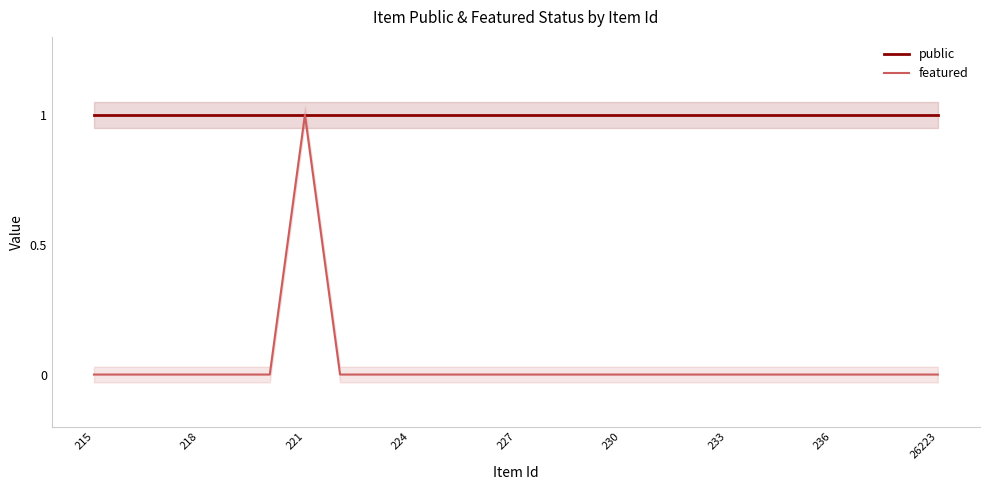

The public series shows 1 at 26223. True or false?

True